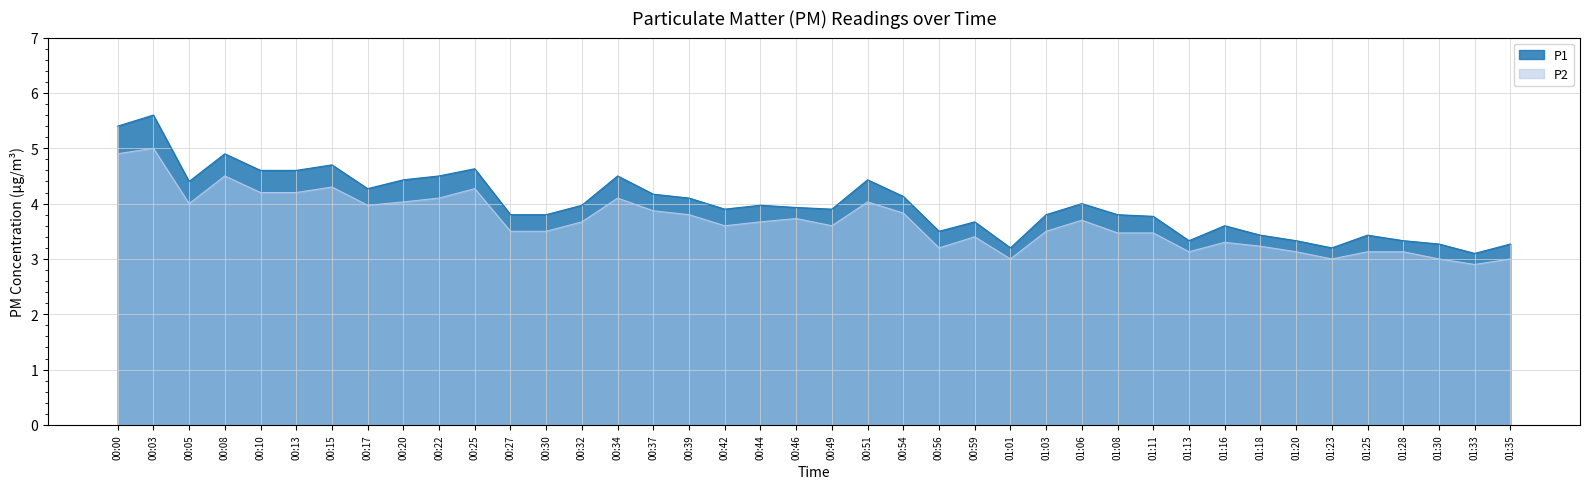

Reading left to right, extract all data points from this chart.

P1: 00:00=5.4	00:03=5.6	00:05=4.4	00:08=4.9	00:10=4.6	00:13=4.6	00:15=4.7	00:17=4.3	00:20=4.4	00:22=4.5	00:25=4.6	00:27=3.8	00:30=3.8	00:32=4.0	00:34=4.5	00:37=4.2	00:39=4.1	00:42=3.9	00:44=4.0	00:46=3.9	00:49=3.9	00:51=4.4	00:54=4.1	00:56=3.5	00:59=3.7	01:01=3.2	01:03=3.8	01:06=4.0	01:08=3.8	01:11=3.8	01:13=3.3	01:16=3.6	01:18=3.4	01:20=3.3	01:23=3.2	01:25=3.4	01:28=3.3	01:30=3.3	01:33=3.1	01:35=3.3
P2: 00:00=4.9	00:03=5.0	00:05=4.0	00:08=4.5	00:10=4.2	00:13=4.2	00:15=4.3	00:17=4.0	00:20=4.0	00:22=4.1	00:25=4.3	00:27=3.5	00:30=3.5	00:32=3.7	00:34=4.1	00:37=3.9	00:39=3.8	00:42=3.6	00:44=3.7	00:46=3.7	00:49=3.6	00:51=4.0	00:54=3.8	00:56=3.2	00:59=3.4	01:01=3.0	01:03=3.5	01:06=3.7	01:08=3.5	01:11=3.5	01:13=3.1	01:16=3.3	01:18=3.2	01:20=3.1	01:23=3.0	01:25=3.1	01:28=3.1	01:30=3.0	01:33=2.9	01:35=3.0